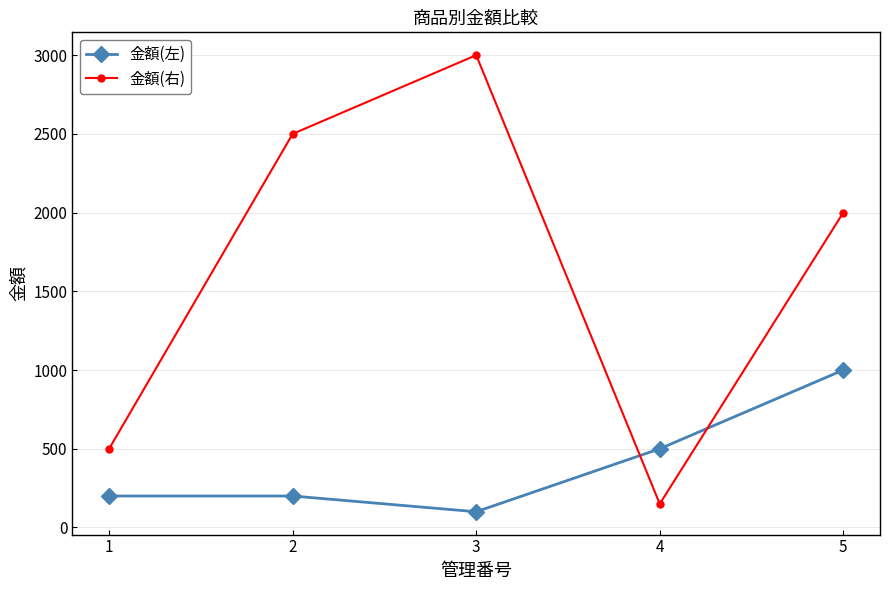

The value of 金額(左) at 2 is 331. True or false?

False